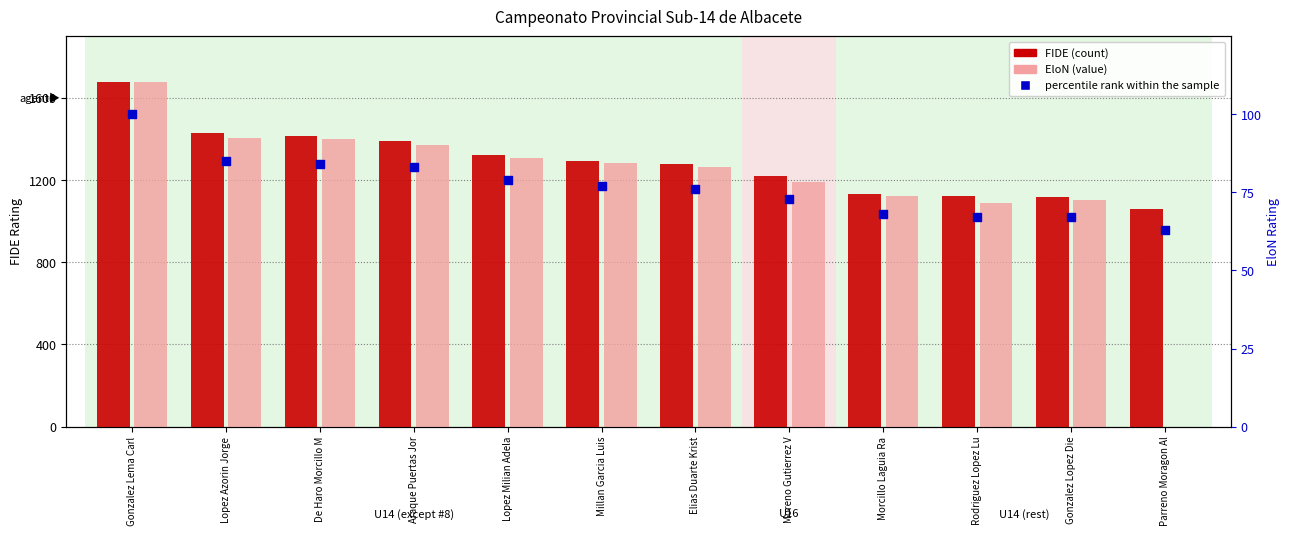

Which series has the largest Y range (max minus min)?

EloN